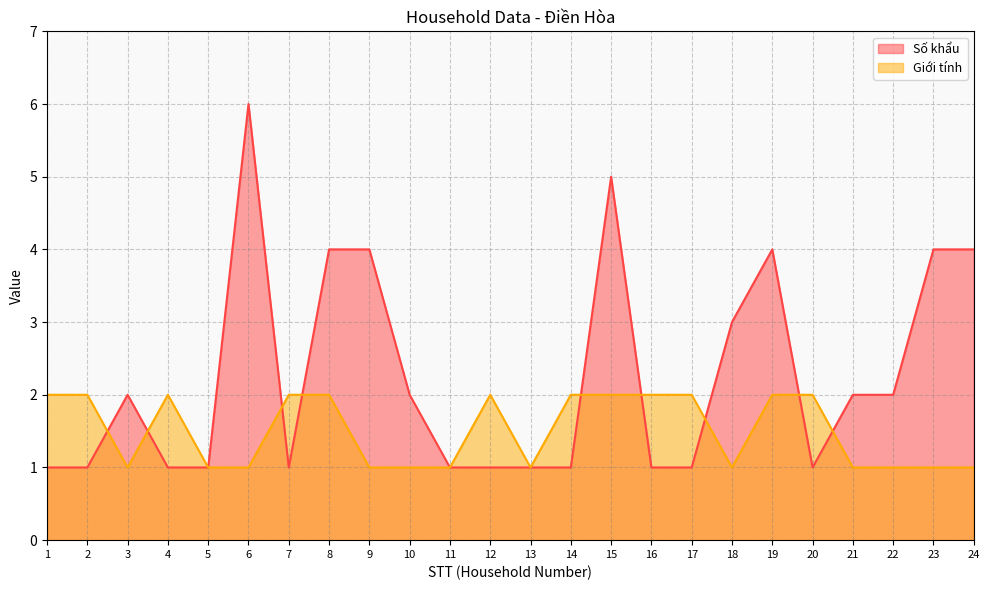

List the labels in order of Số khẩu value, smallest first.

1, 2, 4, 5, 7, 11, 12, 13, 14, 16, 17, 20, 3, 10, 21, 22, 18, 8, 9, 19, 23, 24, 15, 6